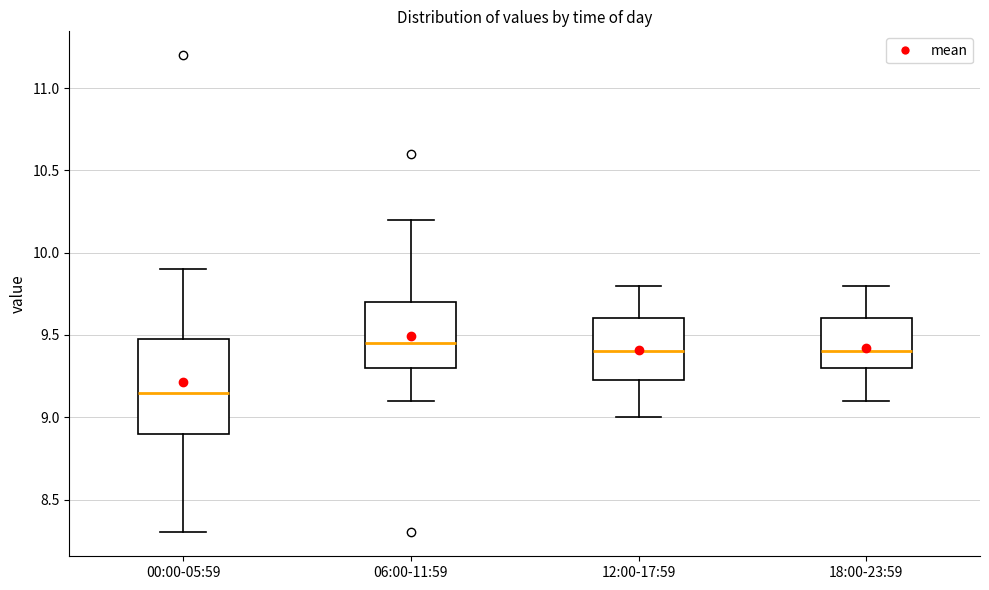

Comparing the boxes themselves (not the whiskers), which one is the tallest?

00:00-05:59